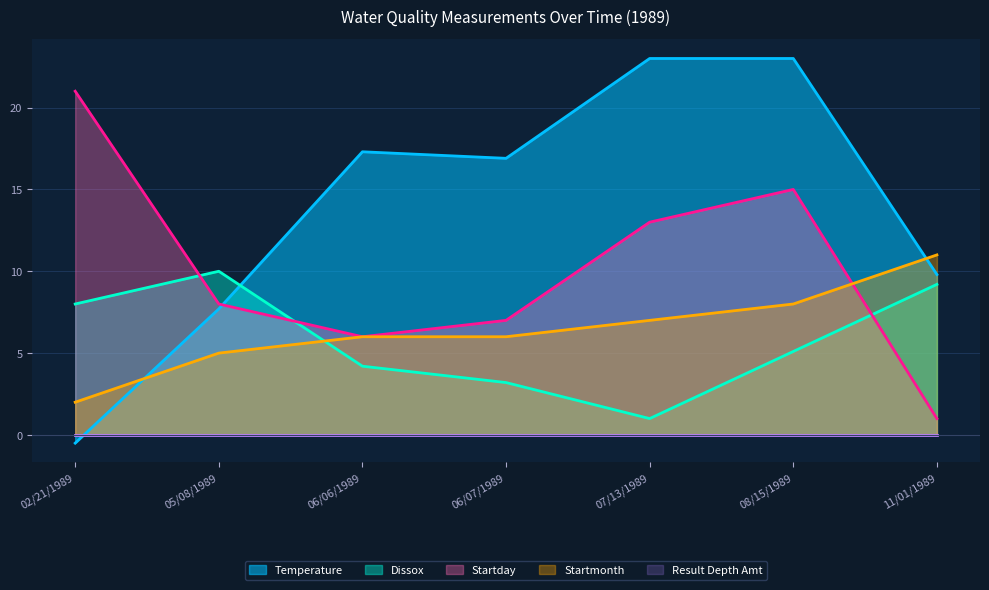

Is it true that Dissox equals 6.7 at 06/06/1989?

False